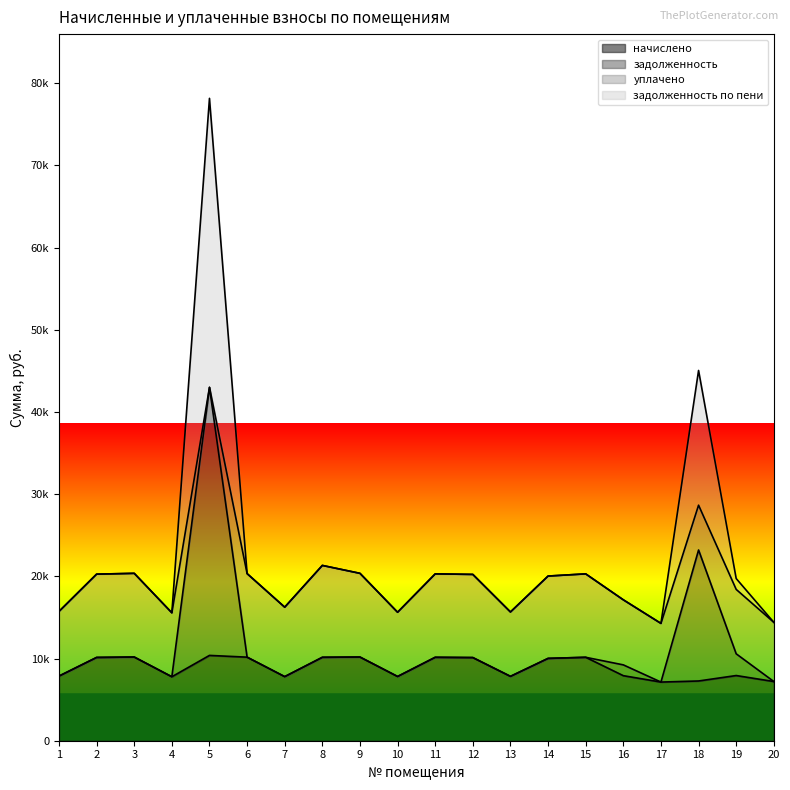

At which category is the sum across all series the highest?

5